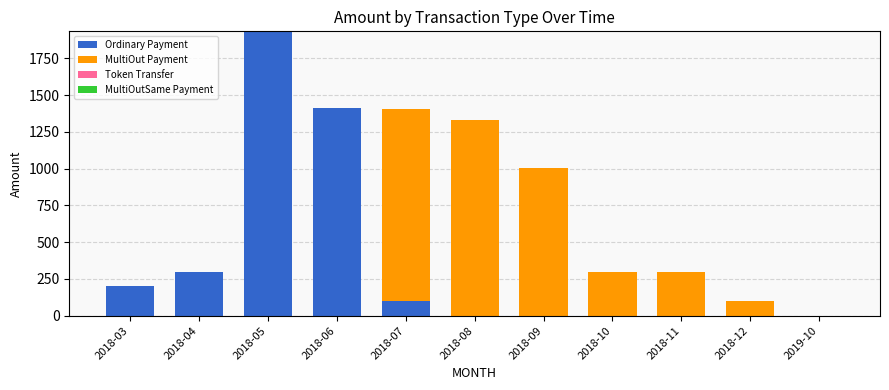

At which category is the sum across all series the highest?

2018-05